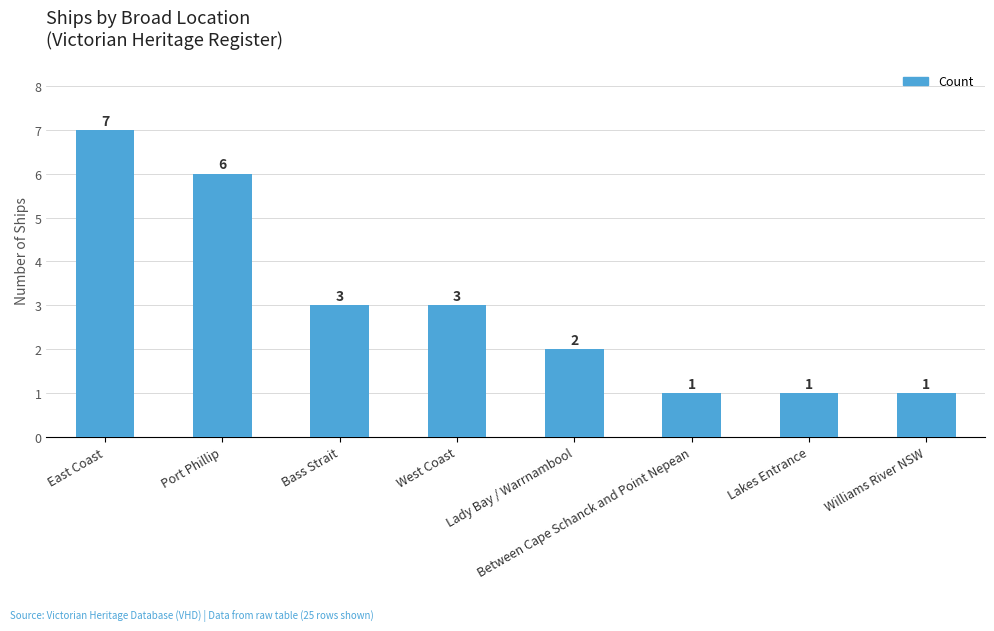

Approximately how many times larger is the value at Lady Bay / Warrnambool compared to West Coast?

0.7